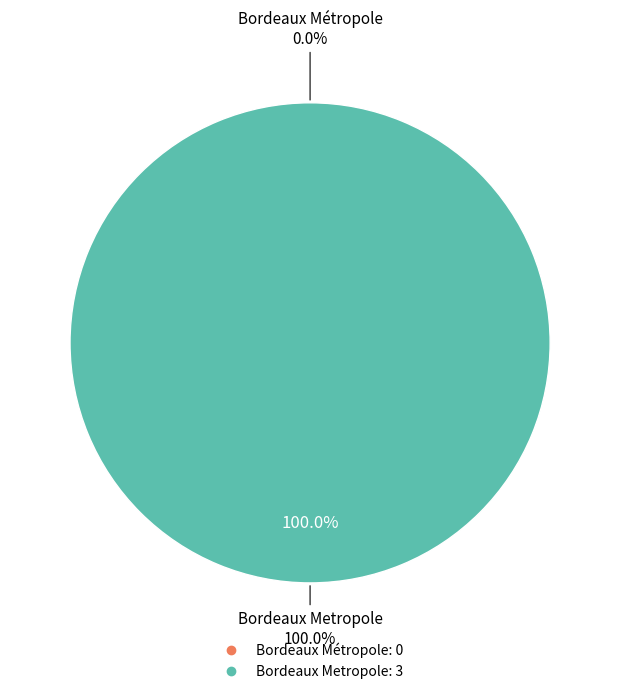

What percentage is NOT represented by Bordeaux Métropole?

100.0%